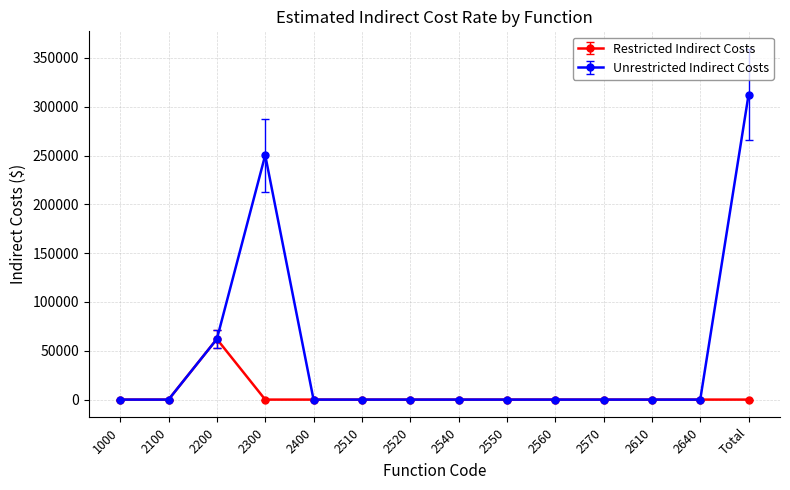

The Unrestricted Indirect Costs series shows 489626 at Total. True or false?

False